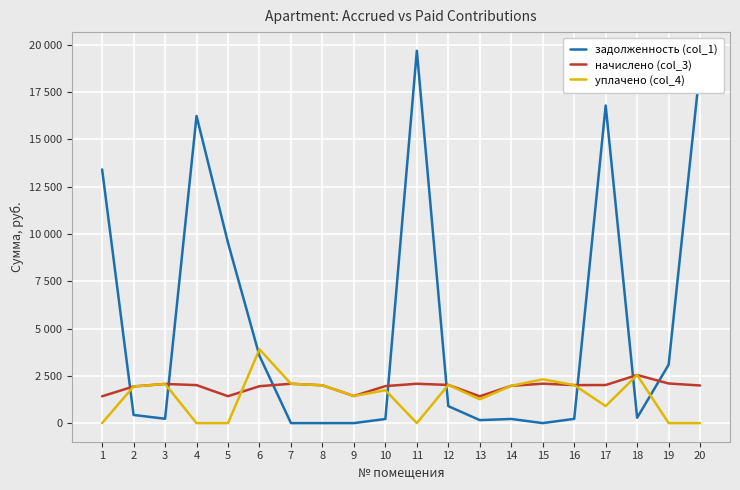

True or false: уплачено (col_4) has a value of -1951.8 at 4.

False